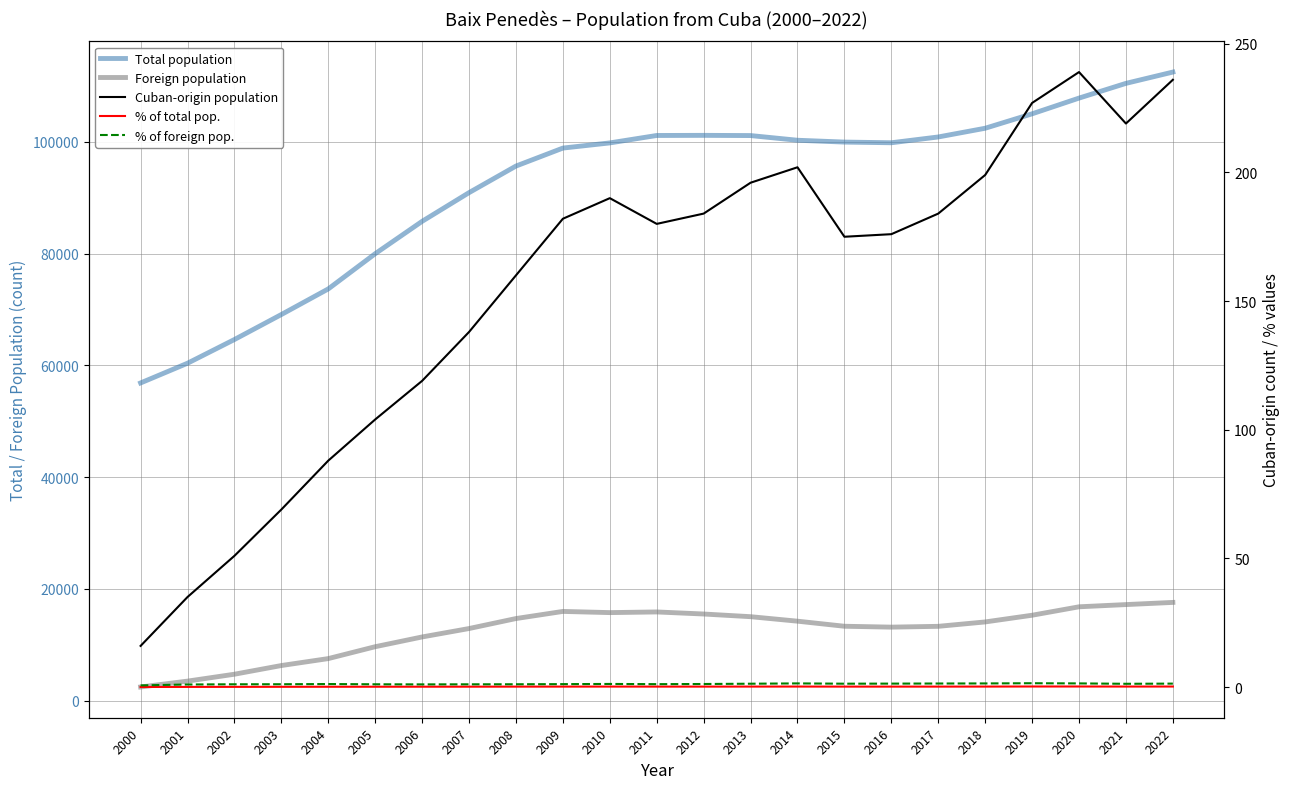

What is the sum of the % of total pop. values at 2001 and 2022?

0.3